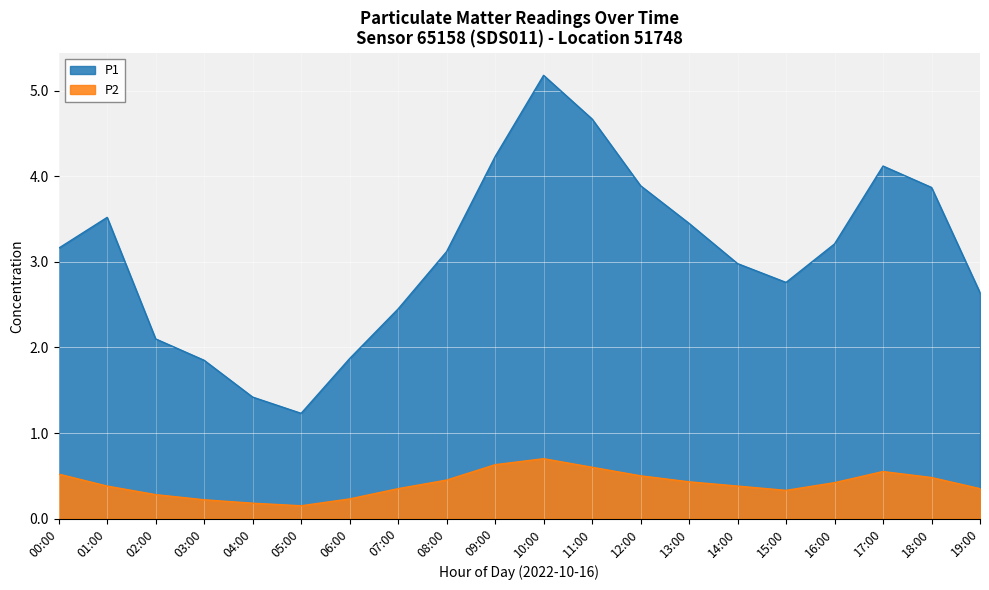

At 13:00, list the series in order from smallest to largest.

P2, P1